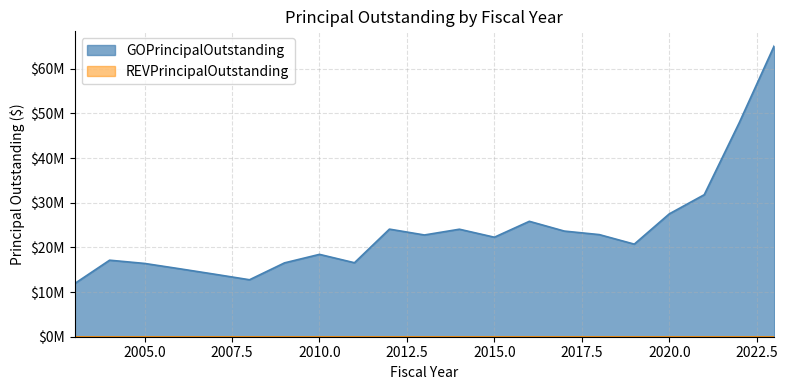

Approximately how many times larger is the value at 2009 compared to 2005?

1.0